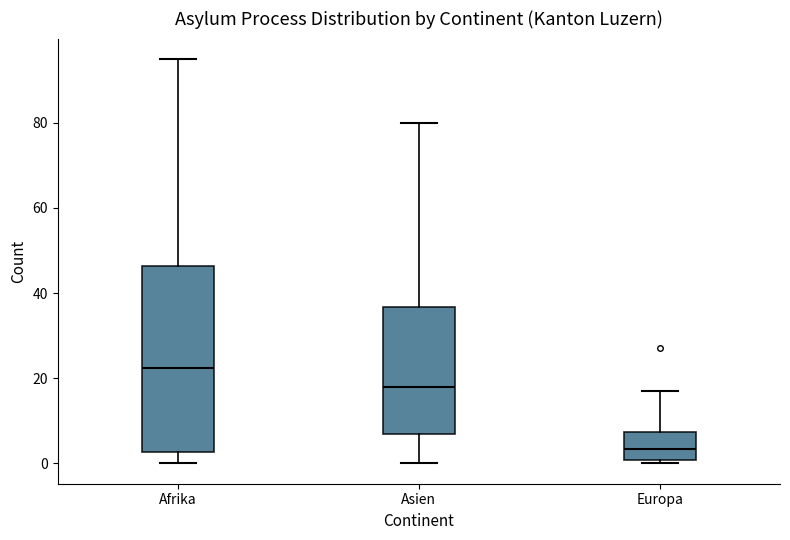

Reading left to right, read every box against the y-axis: the position of its median line, the range the box covers, and the ends of its whiskers. The values are not printed on the chart, so give them approximately, as read against the axis.

Afrika: median 22, box 2 to 46, whiskers 0 to 96
Asien: median 18, box 8 to 36, whiskers 0 to 80
Europa: median 4, box 0 to 8, whiskers 0 (just below the box's lower edge) to 18